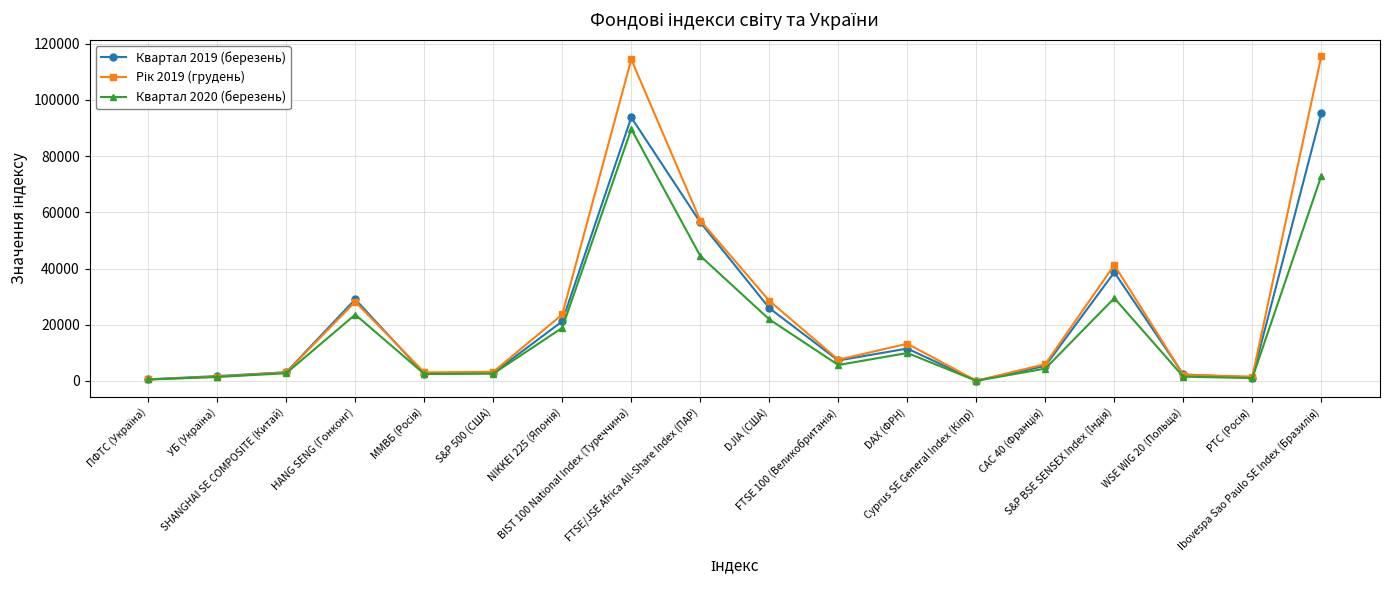

How many lines are shown in the chart?

3